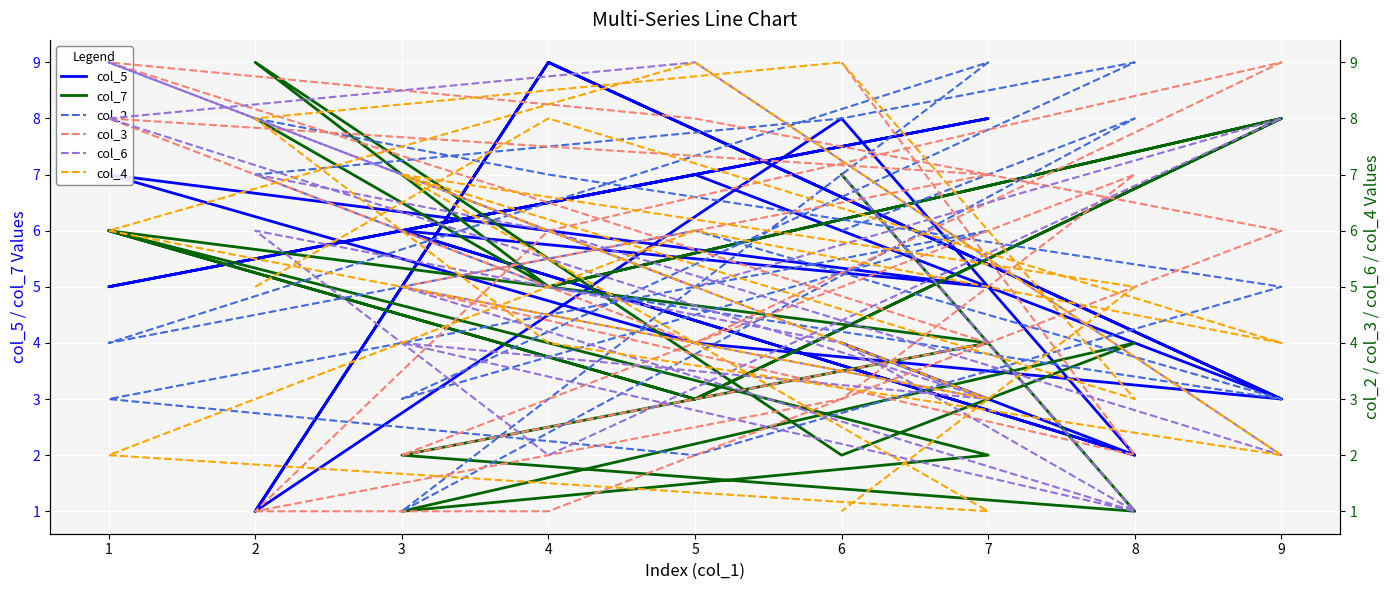

What is the maximum value for col_6?

9